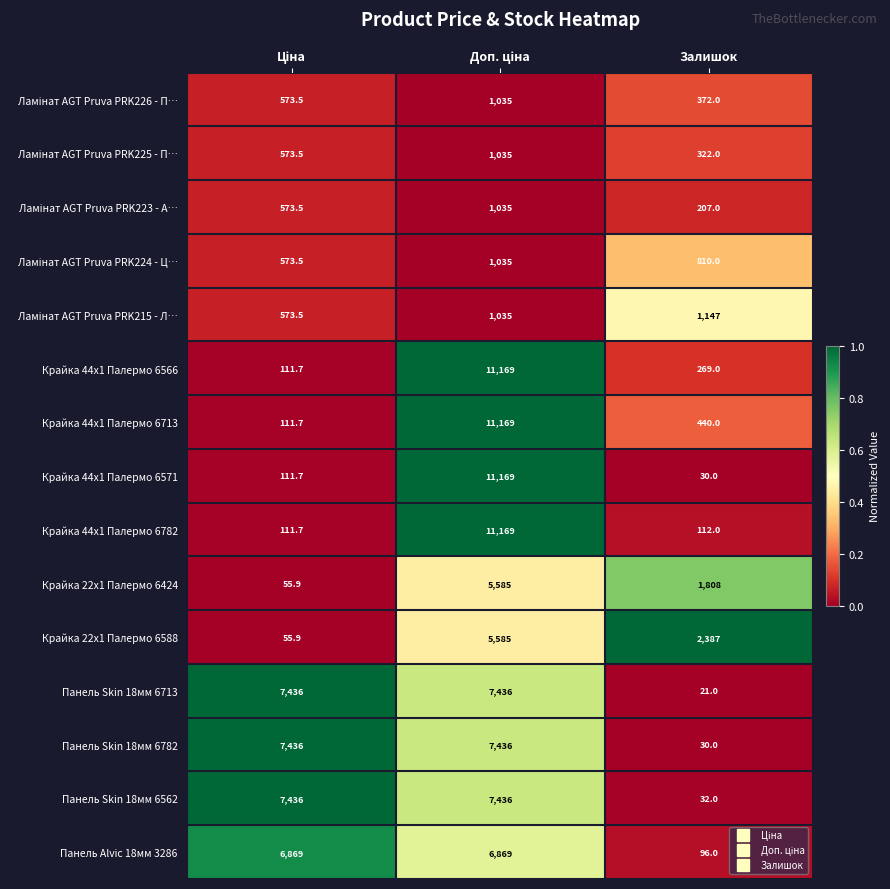

Which series has the largest total across all categories?

Панель Skin 18мм 6562